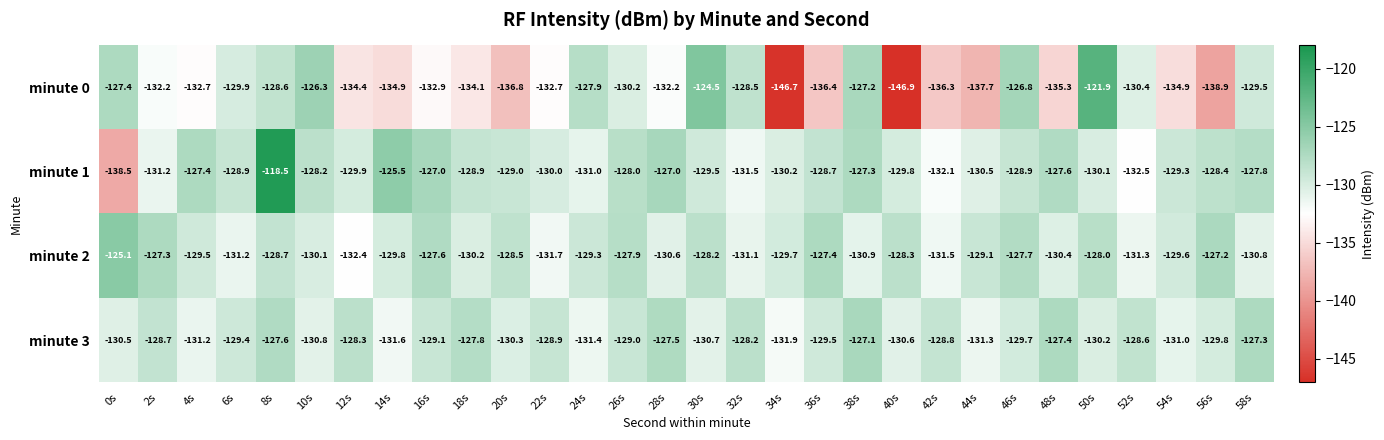

What is the lowest value of the minute 2 series?

-132.4